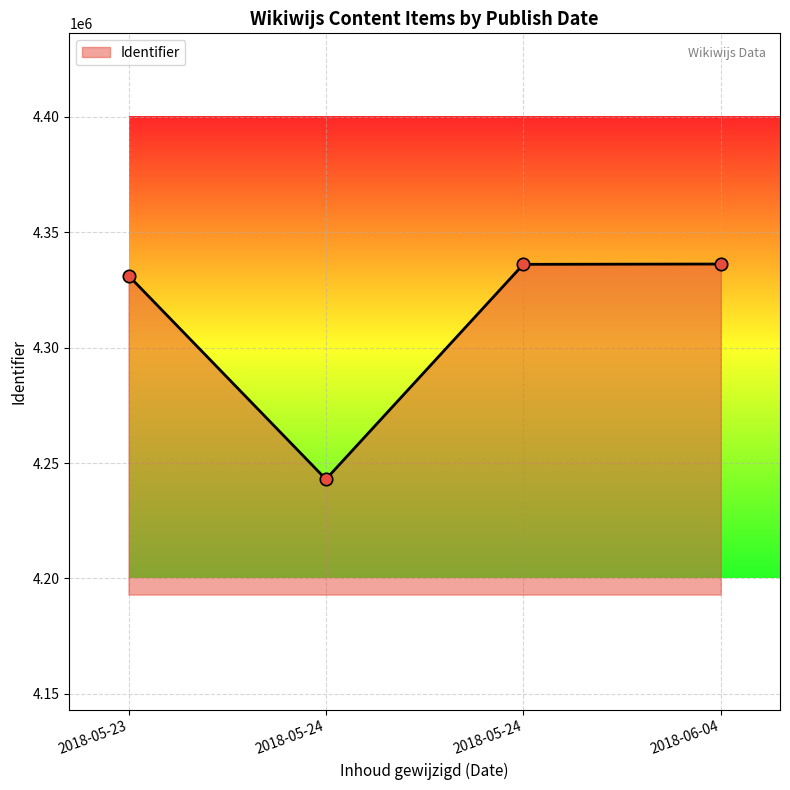

What is the ratio of the value at 2018-05-24 to the value at 2018-05-24?

1.0